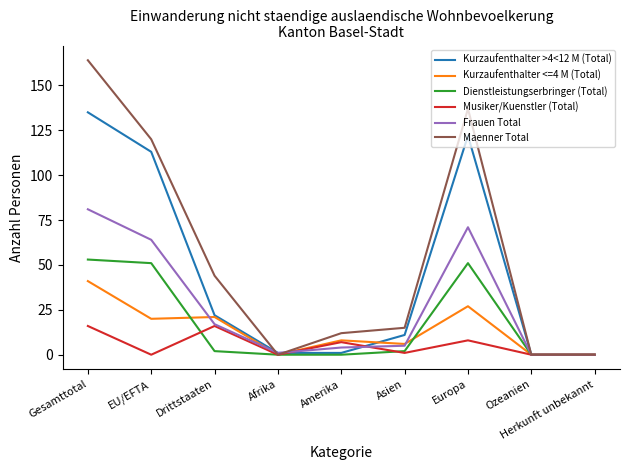

True or false: Musiker/Kuenstler (Total) has a value of 25 at Drittstaaten.

False